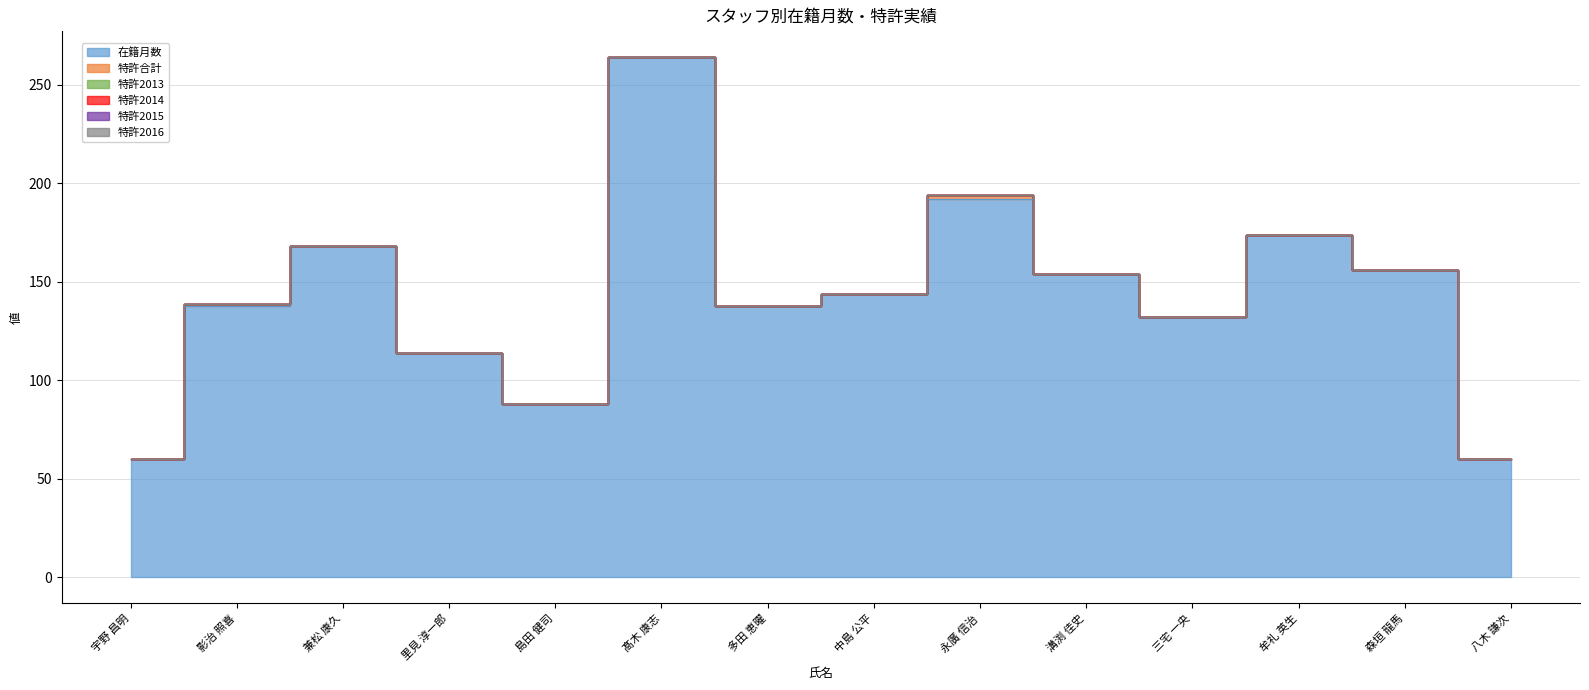

What is the difference between the maximum and minimum values in the 在籍月数 series?

204